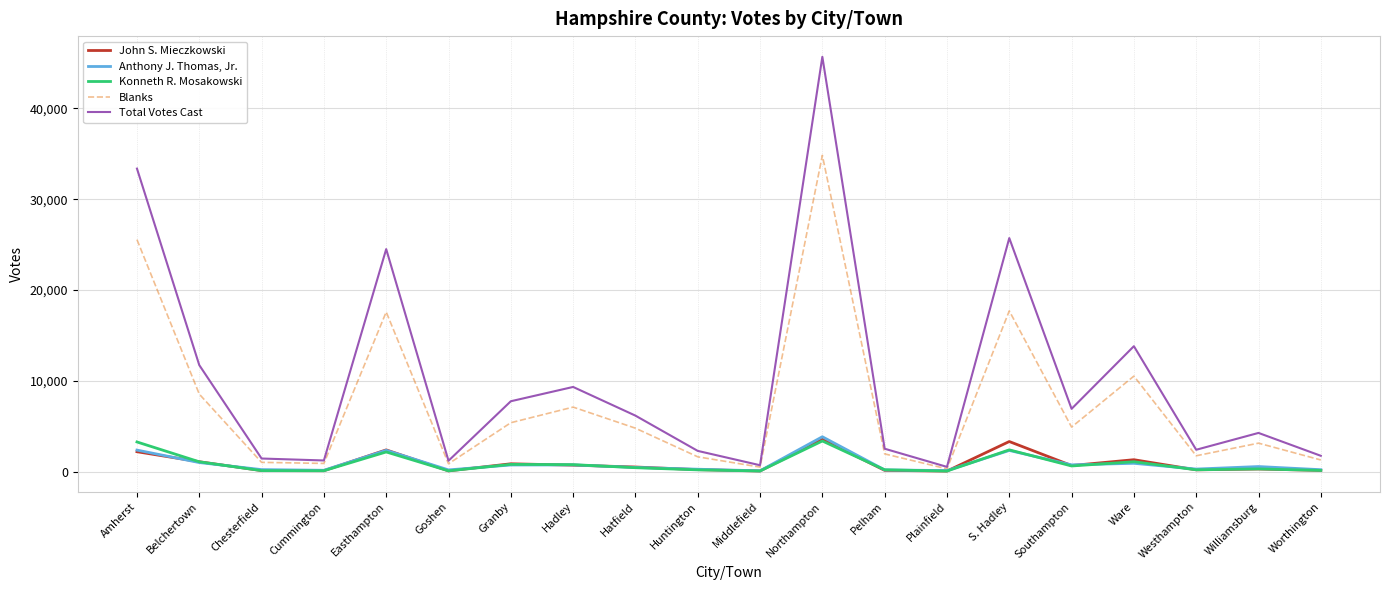

Where does the Blanks series first go above 4777?

Amherst